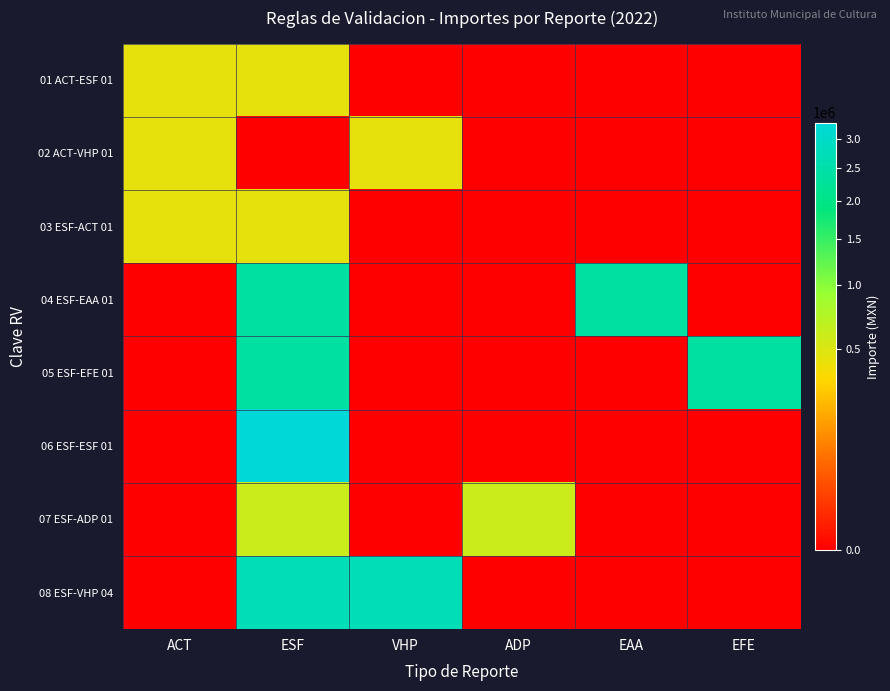

Which series has the widest spread of values?

06 ESF-ESF 01